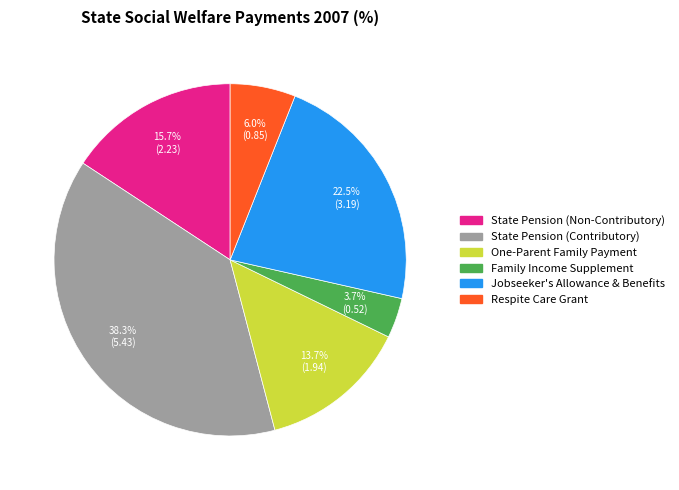

Does any single category account for the majority?

No